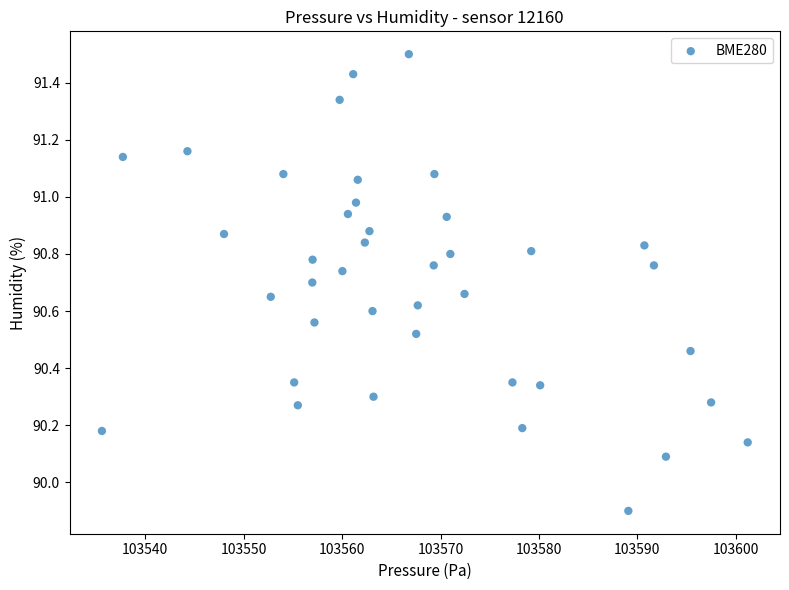

What is the range of Y values (max minus min)?

1.6